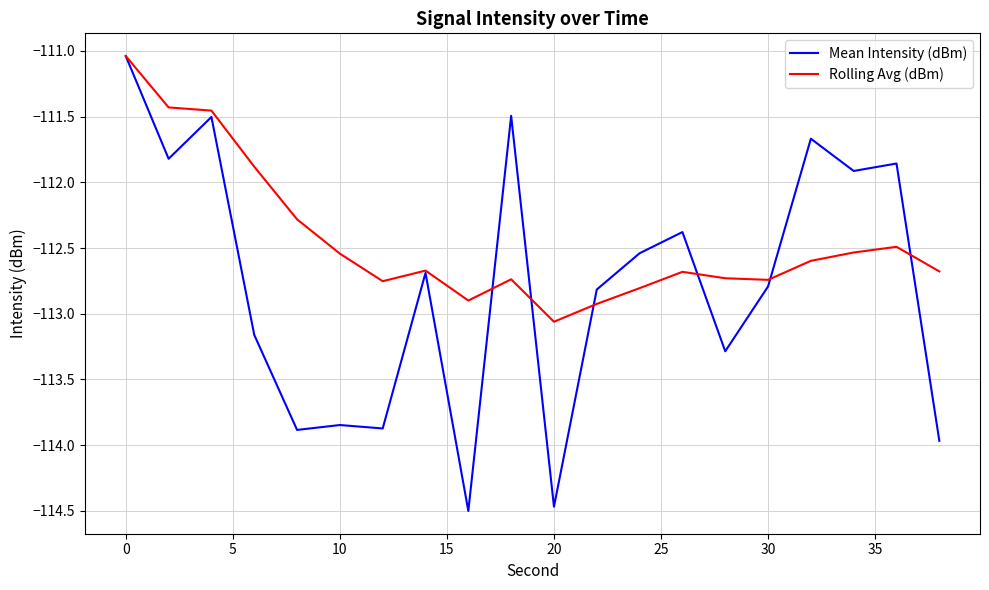

Is this an area chart (filled region under the line)?

No